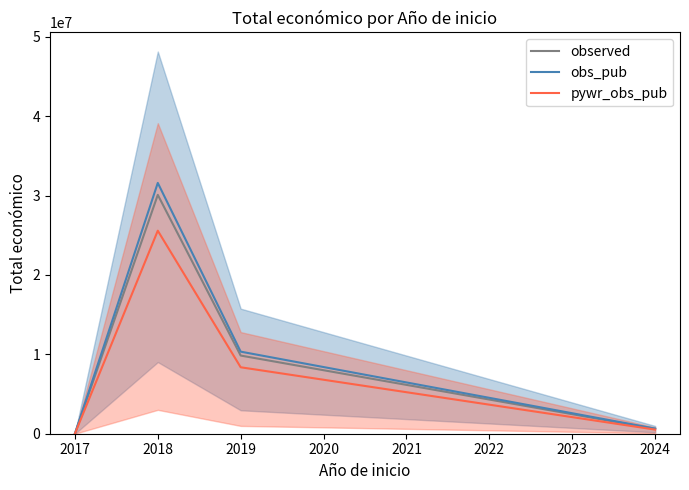

At how many categories does at least one series exceed 9542661?

2